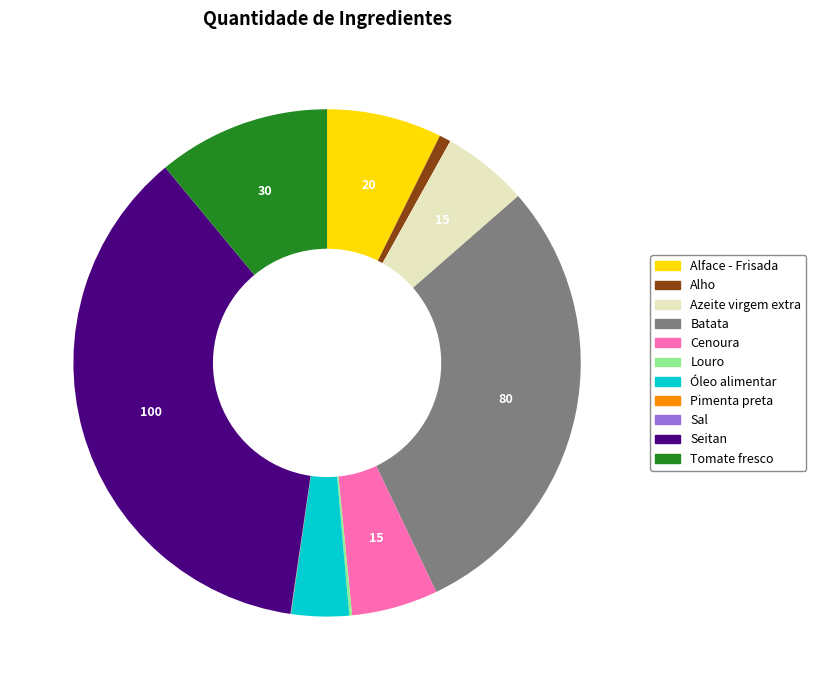

What is the largest slice in the pie chart?

Seitan